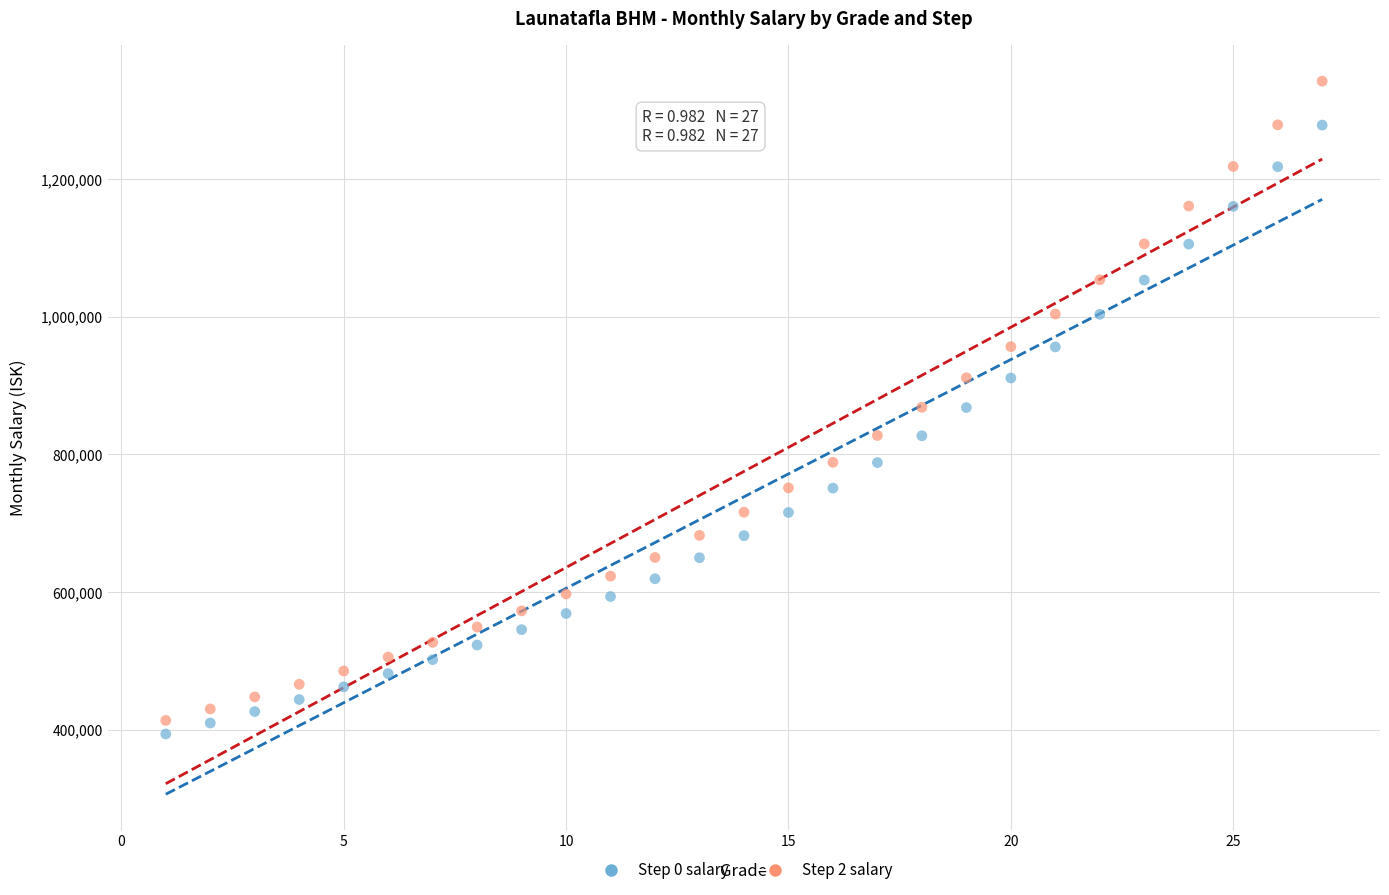

Which series reaches the maximum Y coordinate?

Step 2 salary